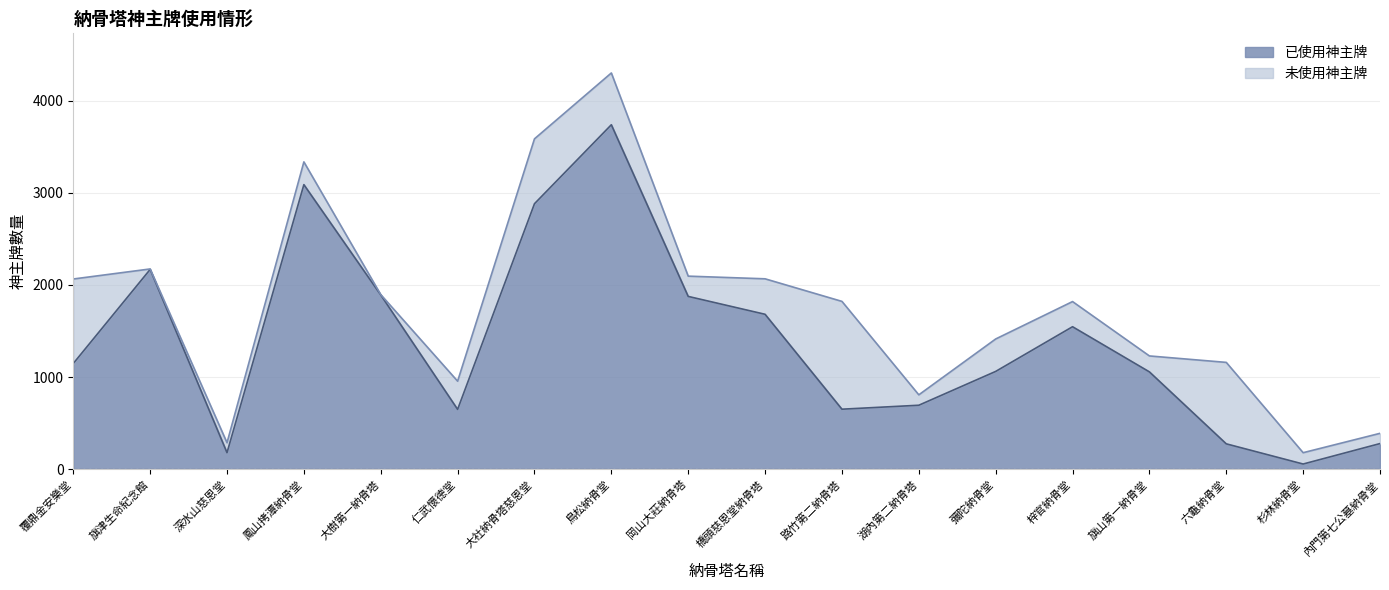

What is the label of the 9th point from the left?

岡山大莊納骨塔